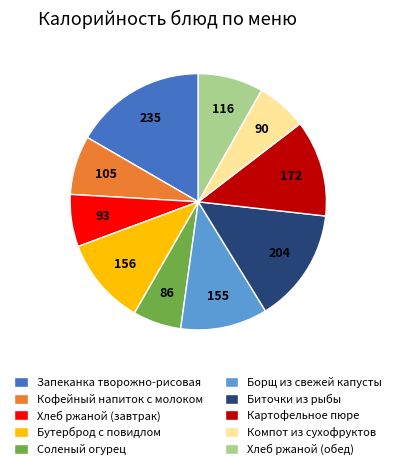

Do Компот из сухофруктов and Бутерброд с повидлом together represent more than half of the pie?

No